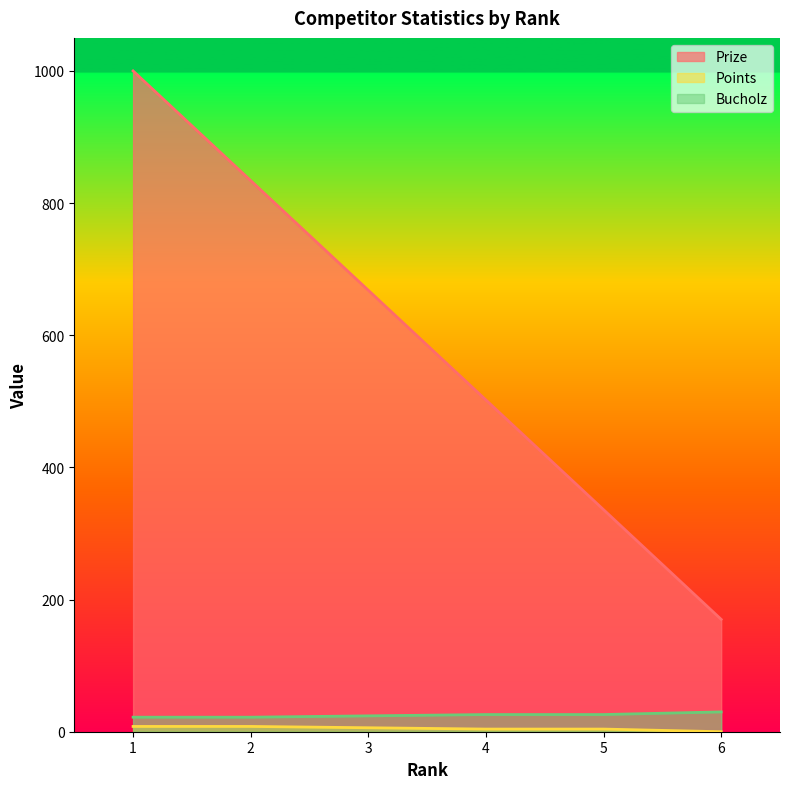

Reading right to left, transcribe all the data shown in this chart.

Prize: 170	336	502	668	834	1000
Points: 0	4	4	6	8	8
Bucholz: 30	26	26	24	22	22